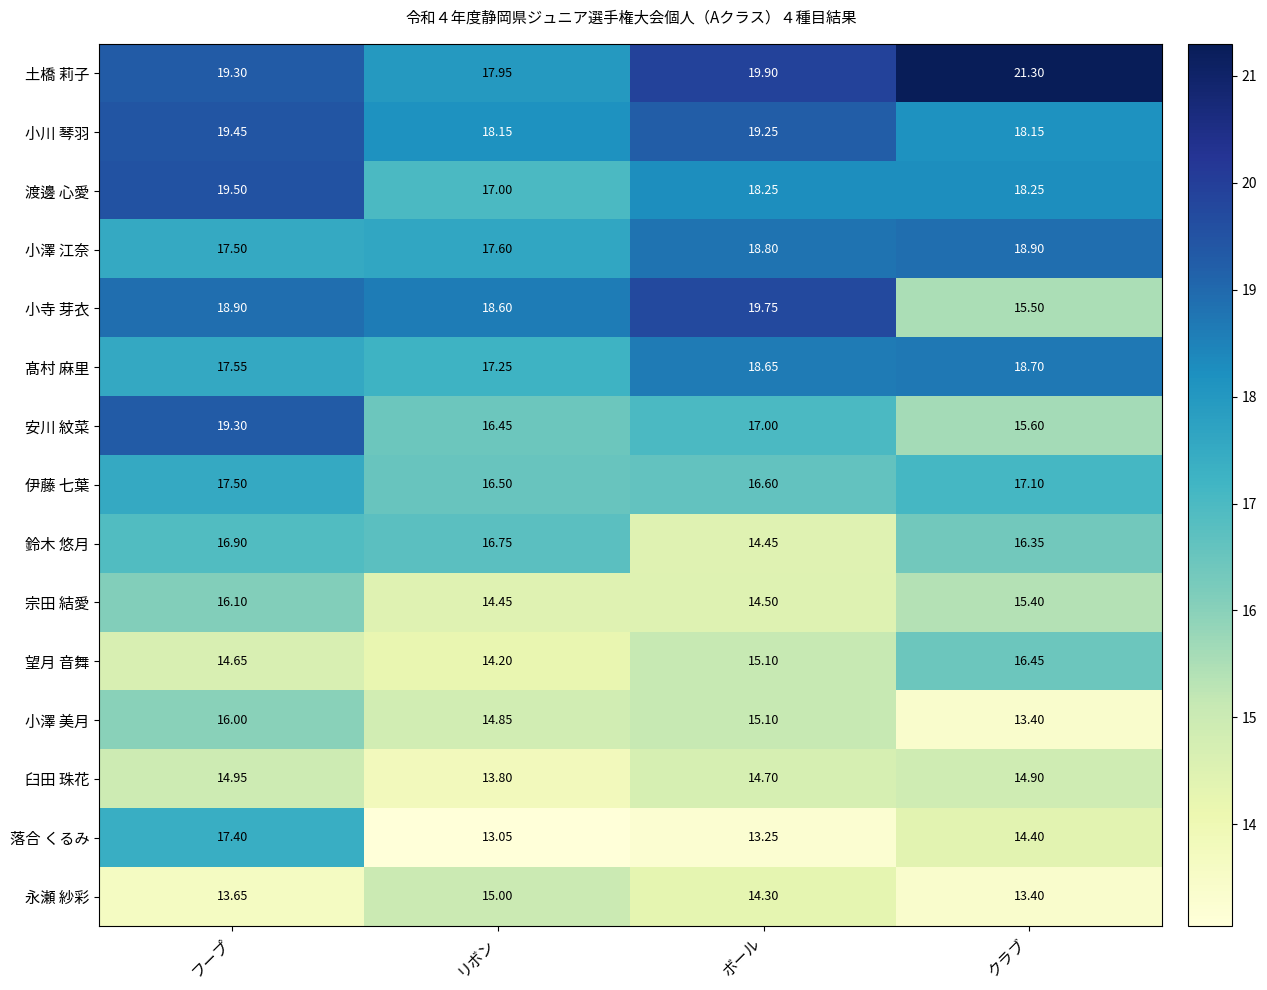

Which label corresponds to the smallest value in the chart?

リボン